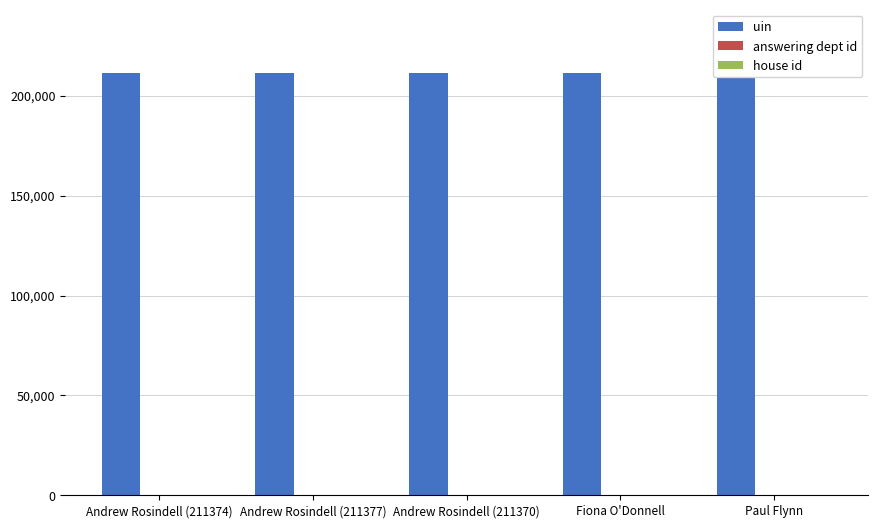

At how many categories does at least one series exceed 43555?

5